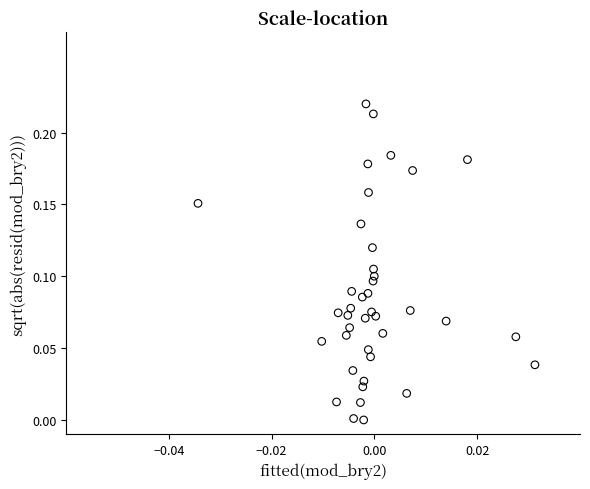

How many data points are displayed?

40